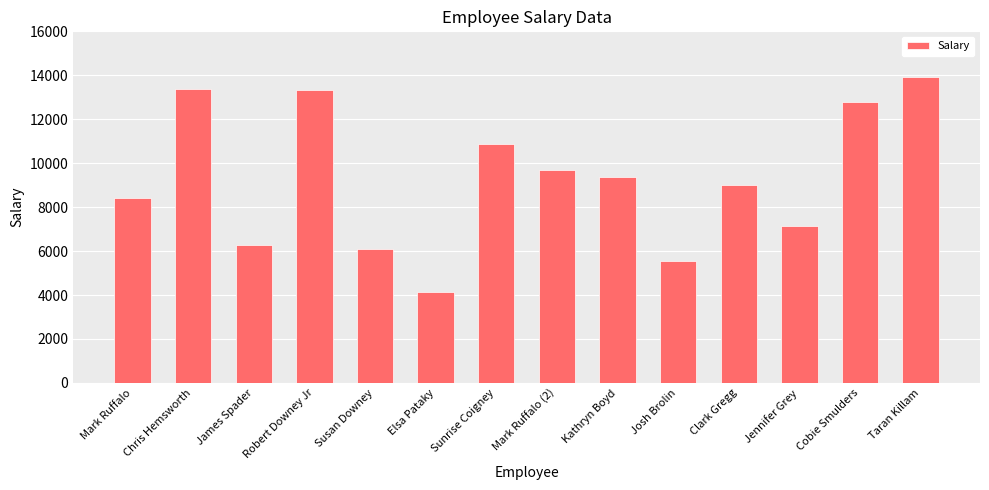

True or false: the data shows 3947 at Mark Ruffalo.

False